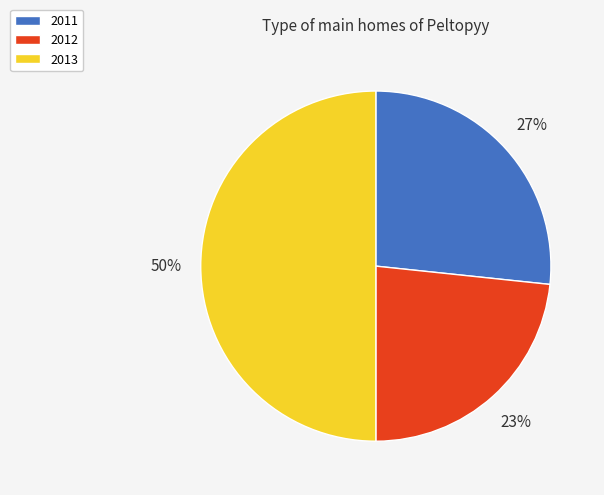

Rank the categories by value from highest to lowest.

2013, 2011, 2012